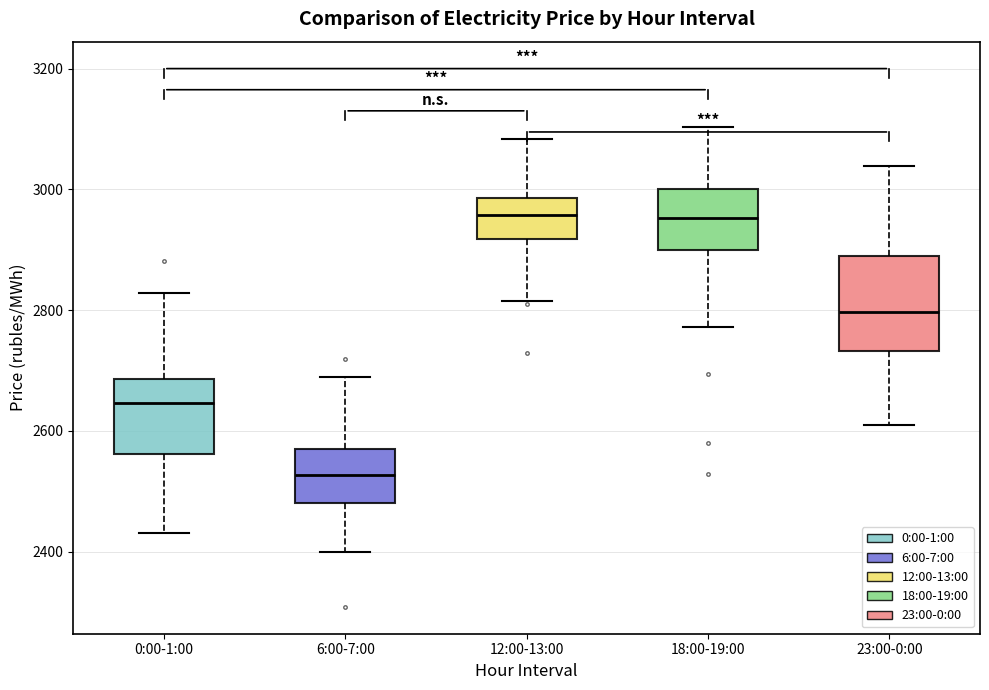

Reading left to right, transcribe this box plot: for each box, give where its median line is, the range the box spans, and where its two whiskers end, as read against the y-axis. The values are not printed on the chart, so give them approximately, as read against the axis.

0:00-1:00: median 2640, box 2560 to 2680, whiskers 2420 to 2820
6:00-7:00: median 2520, box 2480 to 2580, whiskers 2400 to 2680
12:00-13:00: median 2960, box 2920 to 2980, whiskers 2820 to 3080
18:00-19:00: median 2960, box 2900 to 3000, whiskers 2780 to 3100
23:00-0:00: median 2800, box 2740 to 2880, whiskers 2600 to 3040